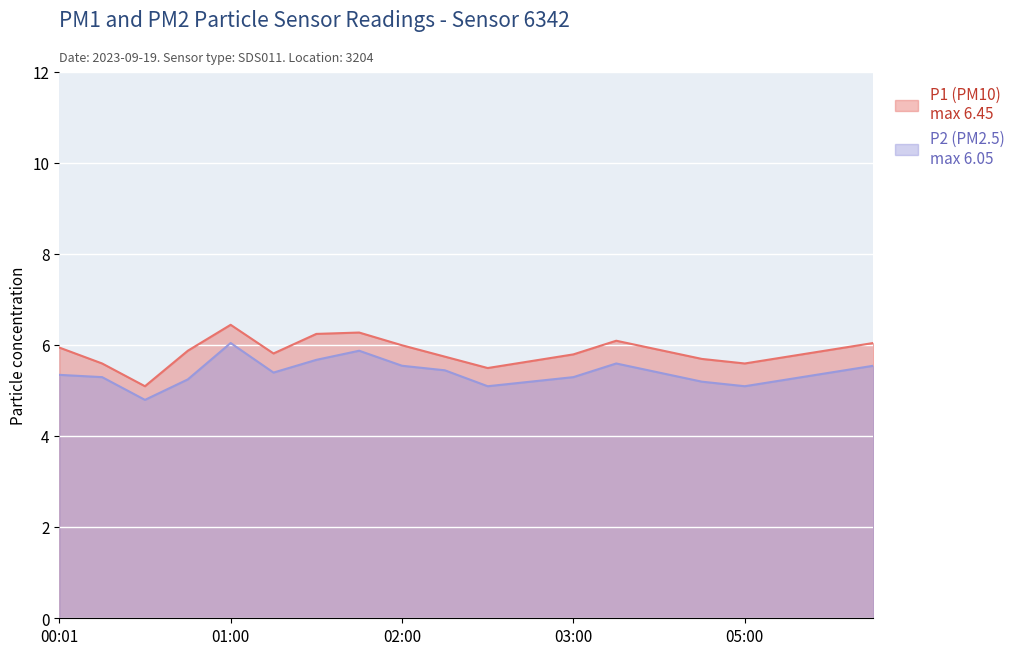

How many lines are shown in the chart?

2